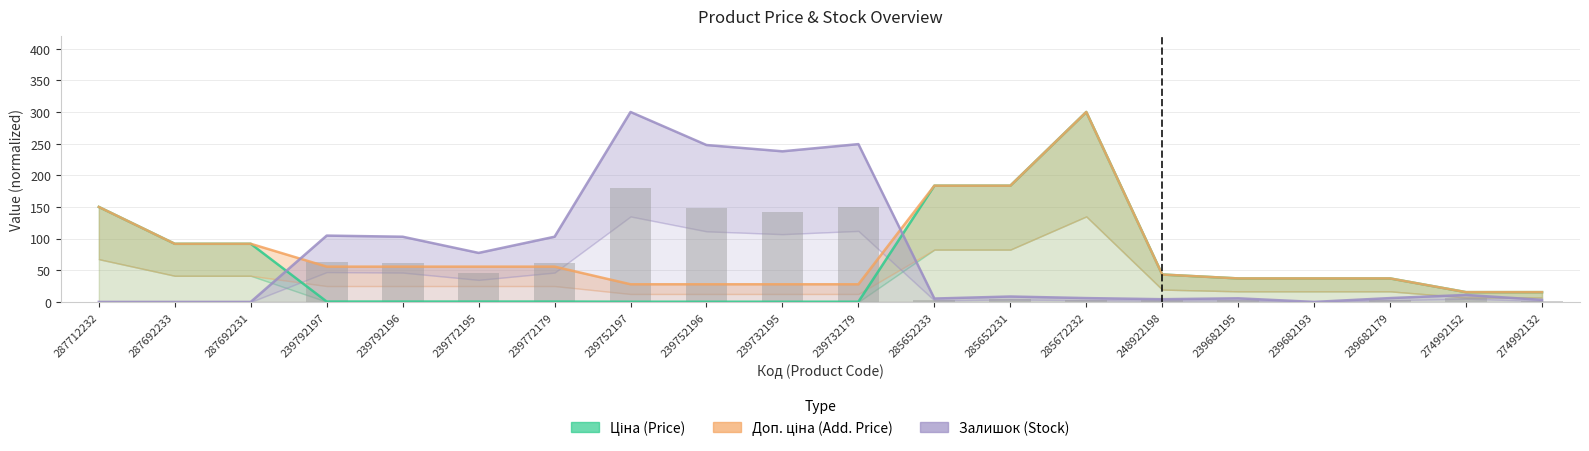

What is the difference between the Залишок values at 239682179 and 239682195?

0.4